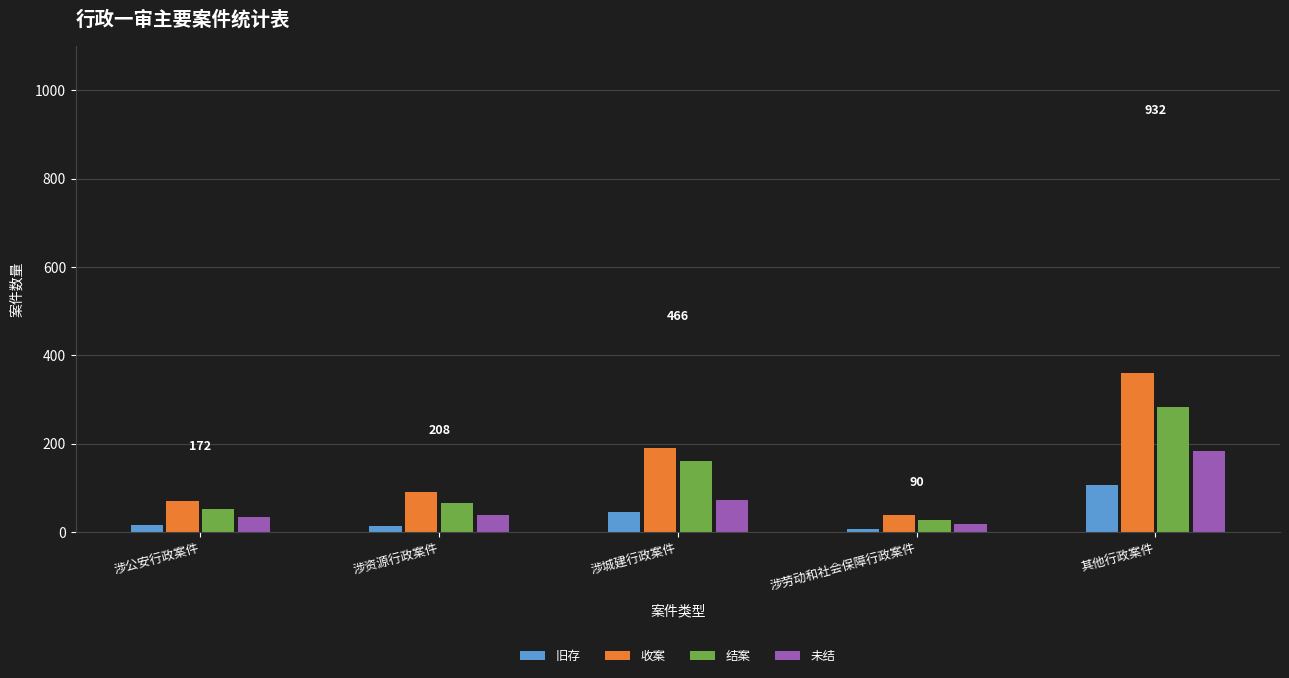

What is the sum of the 旧存 values at 涉城建行政案件 and 涉资源行政案件?

58